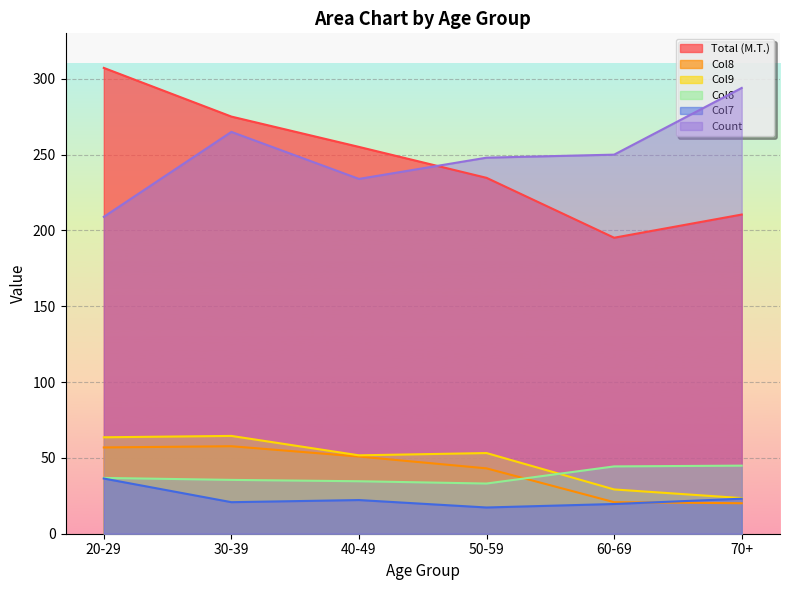

Reading left to right, list all the values displayed in this chart.

Total (M.T.): 307.2	275.1	255.1	234.7	195.2	210.5
Col8: 56.9	57.7	50.9	43.1	20.8	20.1
Col9: 63.6	64.5	51.7	53.2	29.2	23.5
Col6: 36.8	35.5	34.6	33.1	44.4	44.9
Col7: 36.4	20.8	22.2	17.3	19.6	23.1
Count: 209.0	265.0	234.0	248.0	250.0	294.0